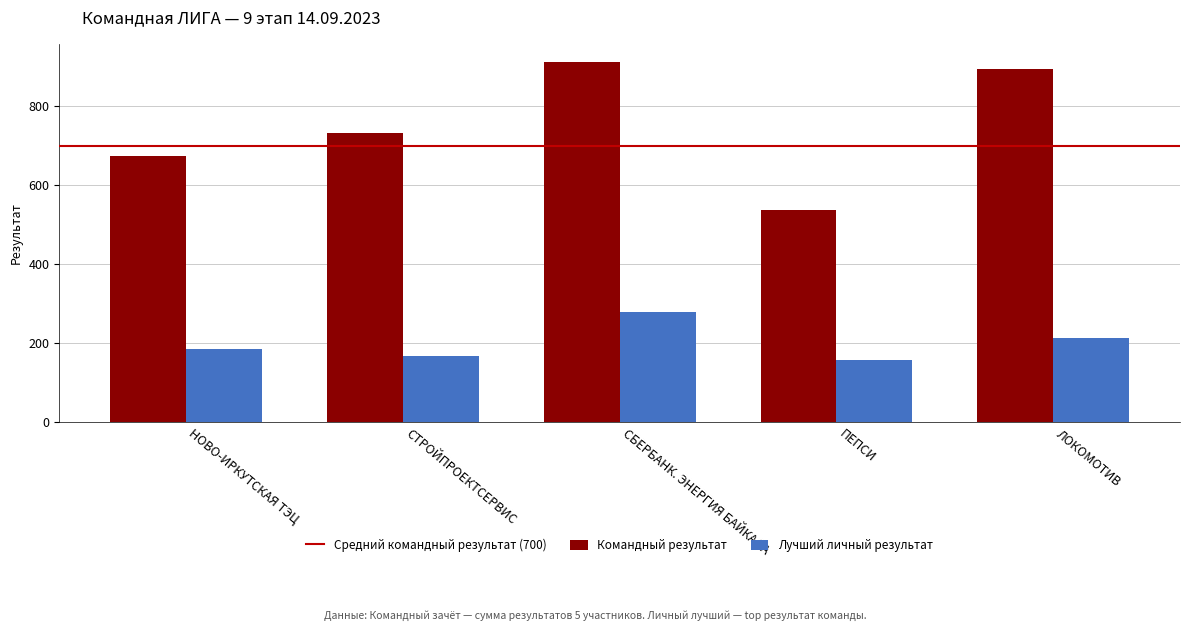

List the series in order of their peak value, highest first.

Командный результат, Лучший личный результат